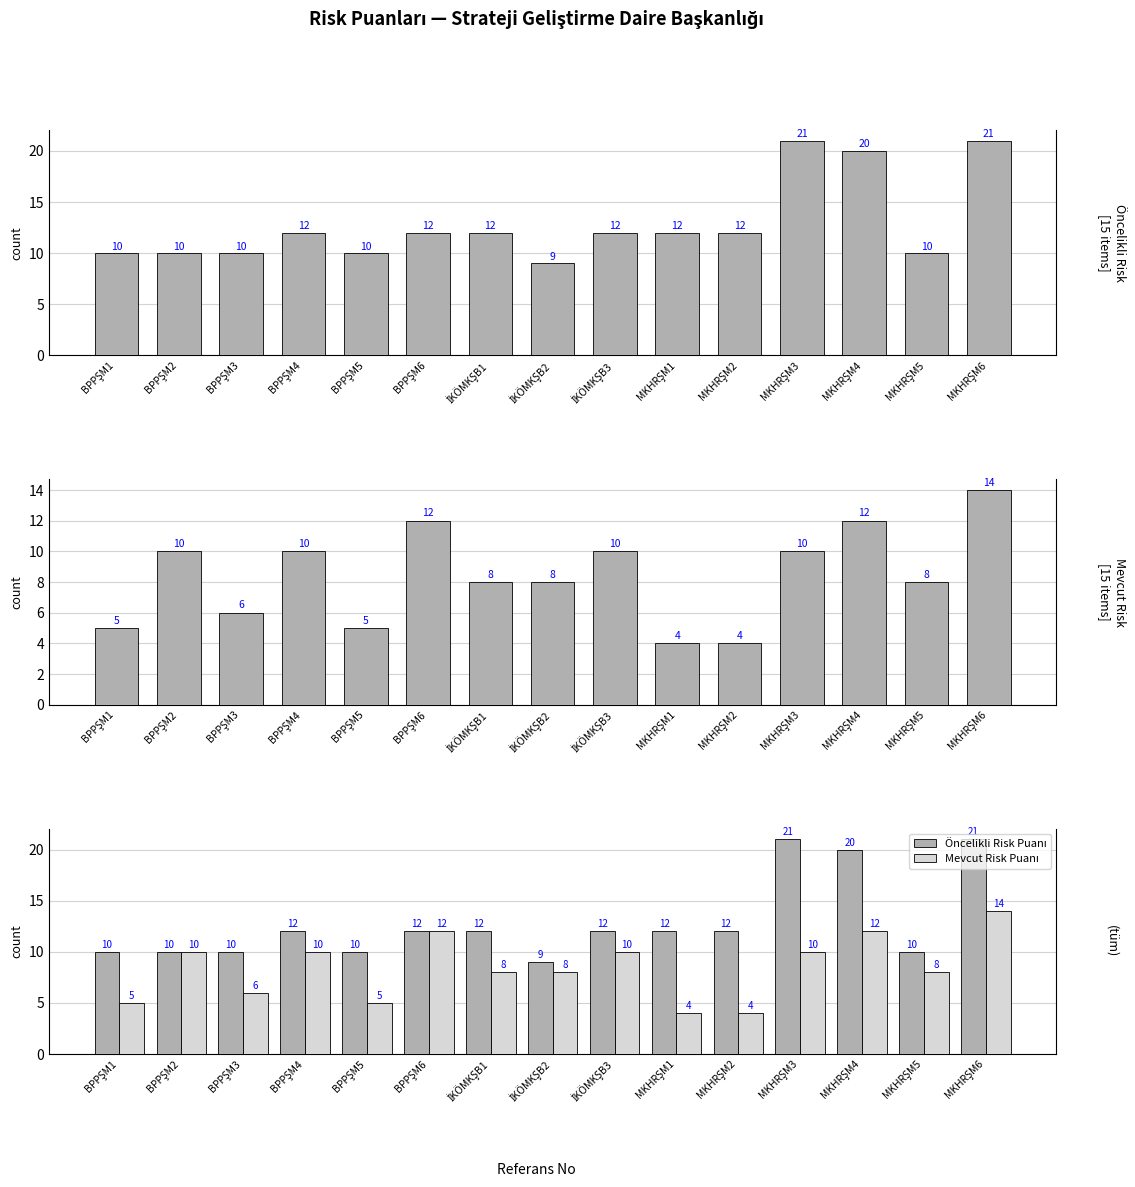

What is the sum of the Öncelikli Risk Puanı values at BPPŞM5 and MKHRŞM3?

31